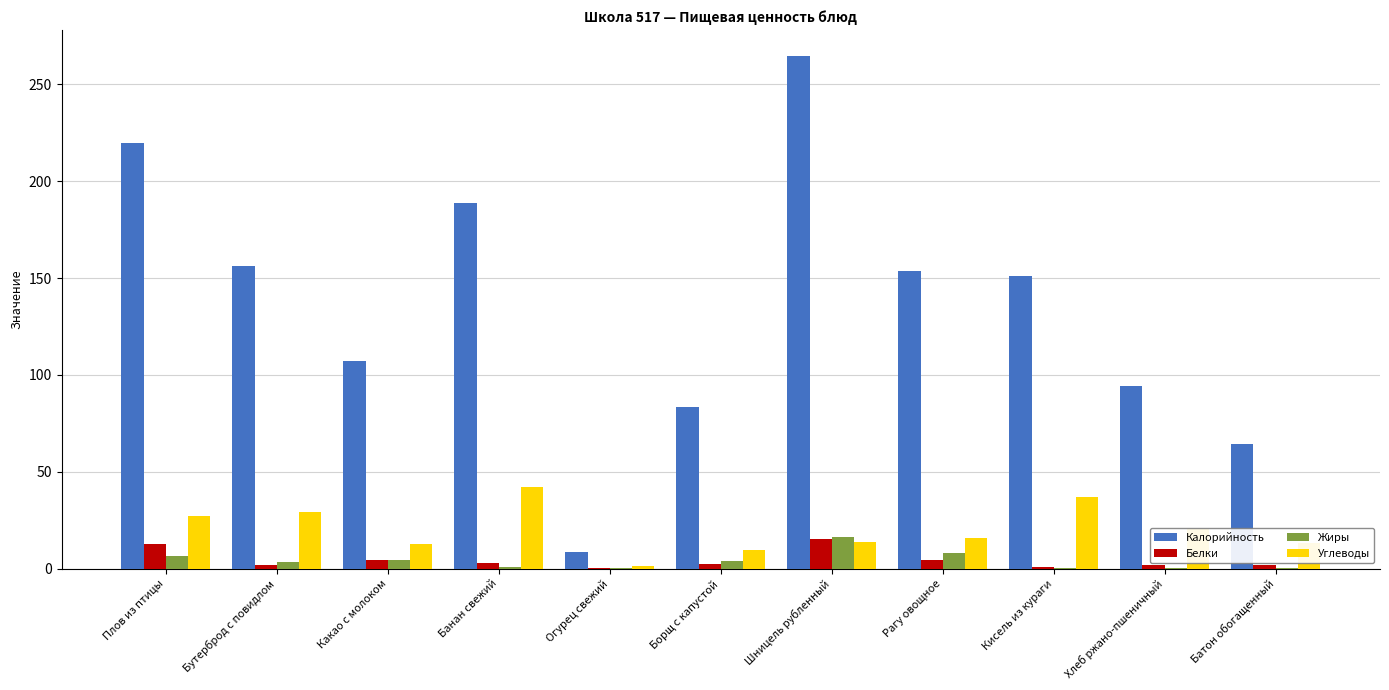

True or false: Калорийность has a value of 106.9 at Плов из птицы.

False